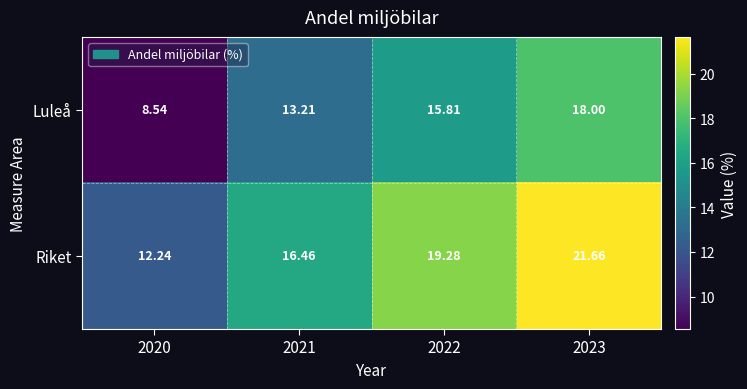

Is the value of Luleå at 2020 greater than the value of Riket at 2021?

No